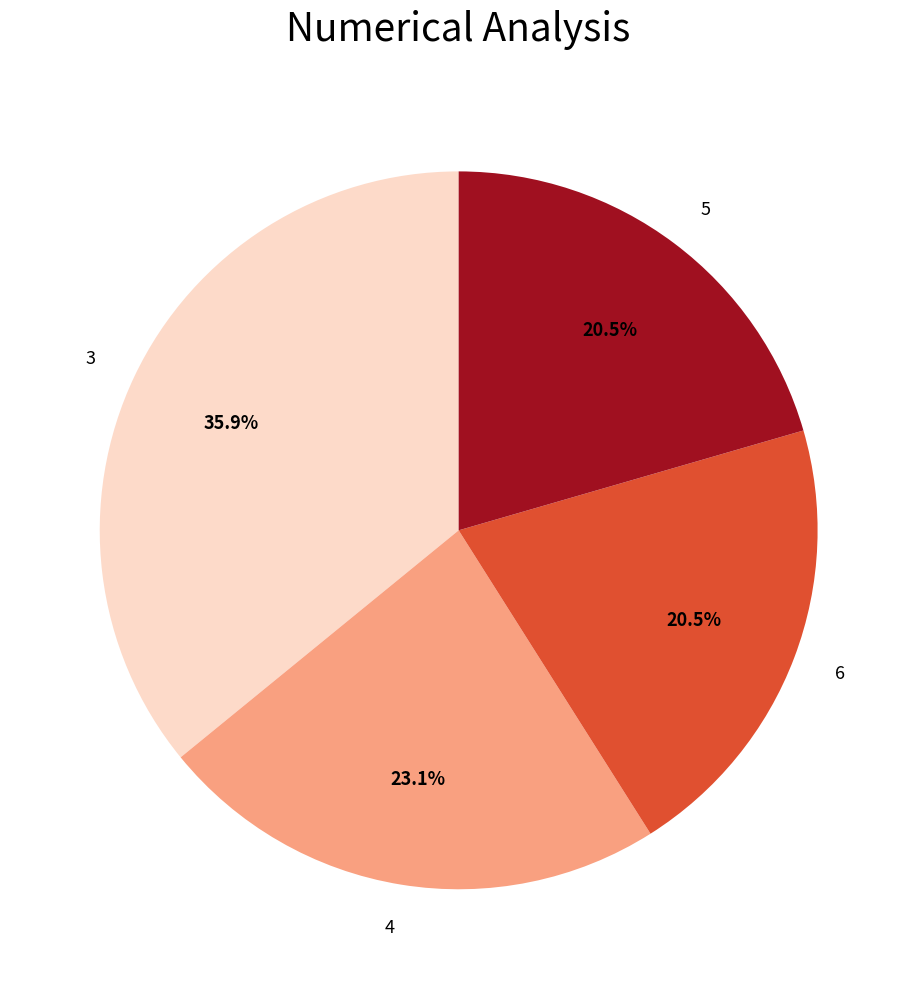

Which slice is the largest?

3